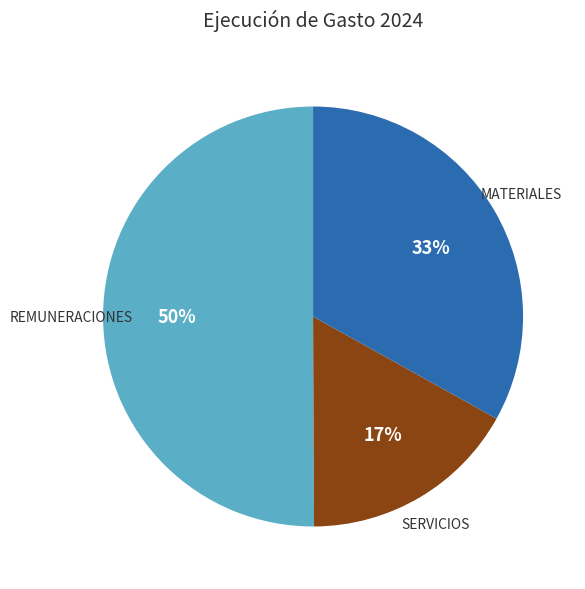

To the nearest percent, what is the difference between the largest and smallest slice percentages?

33%